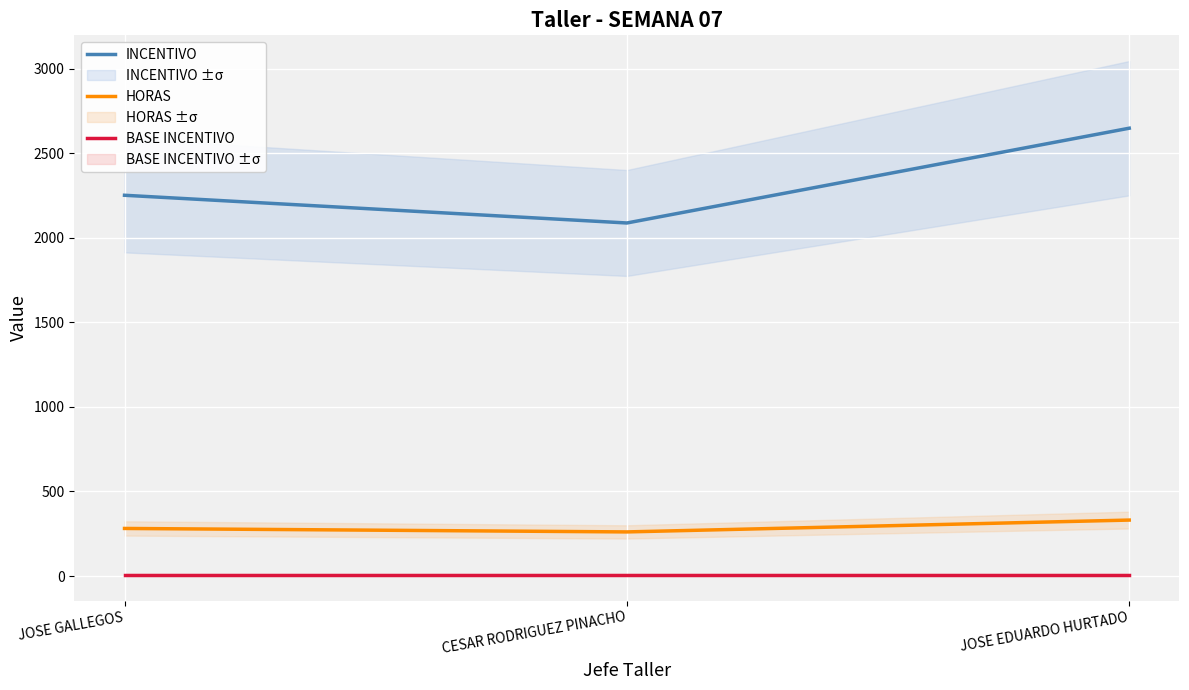

What is the difference between the maximum and minimum values in the HORAS series?

70.0